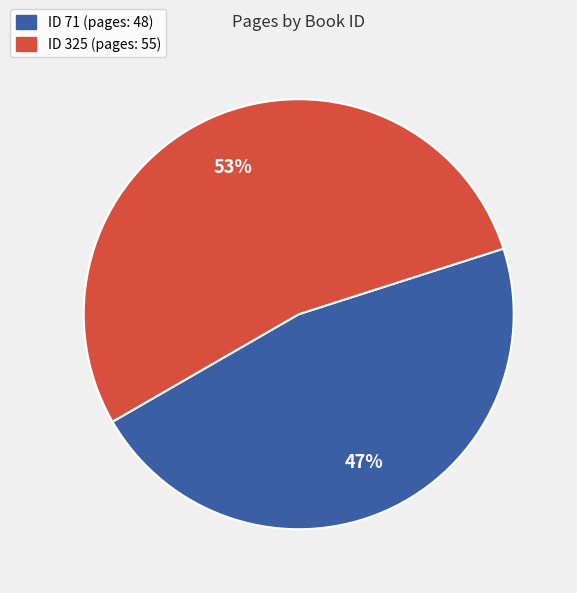

To the nearest percent, what is the average slice percentage?

50%